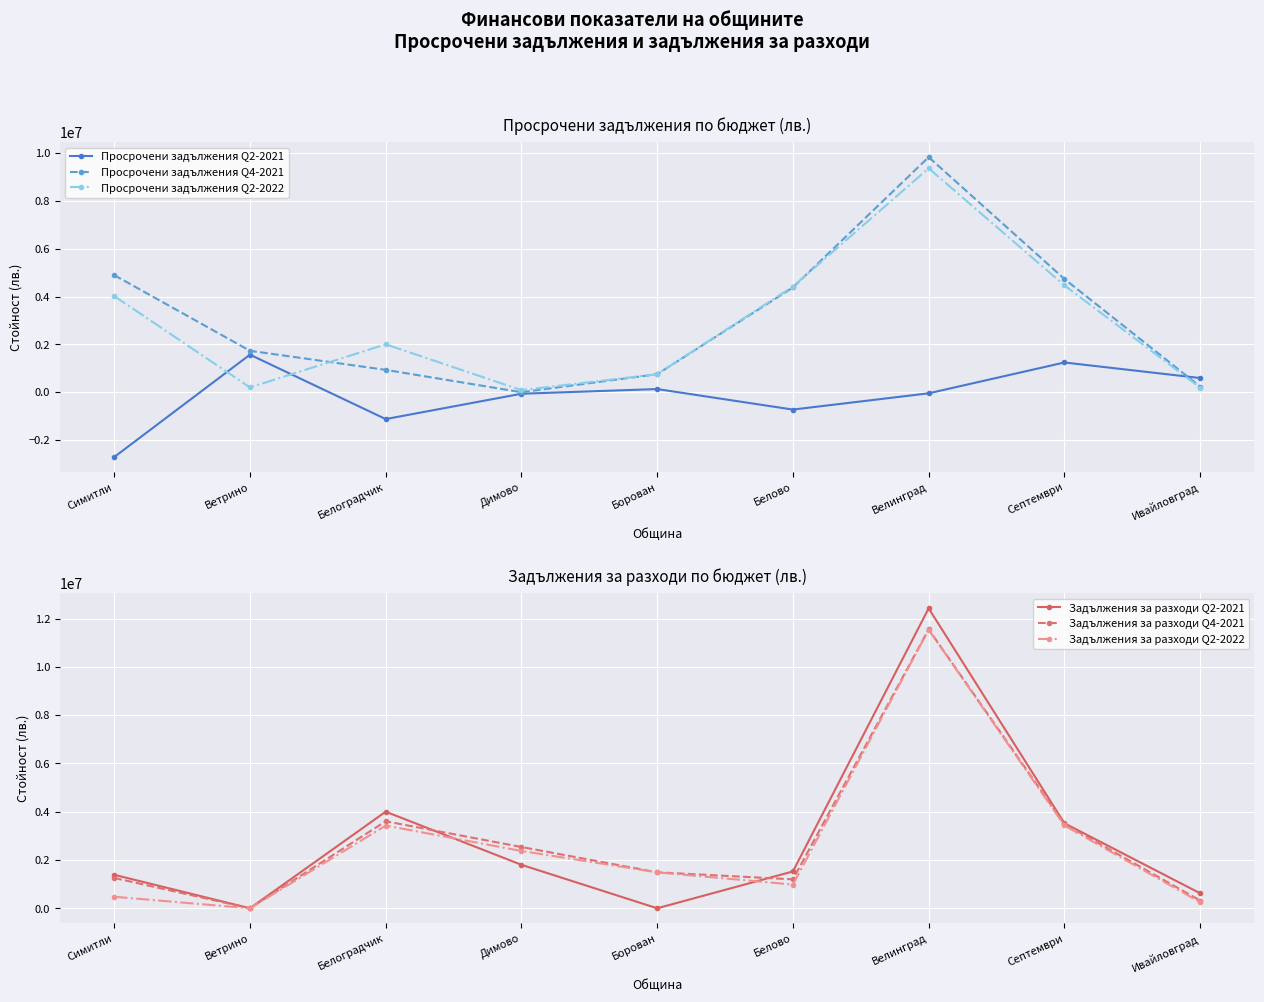

True or false: Задължения за разходи Q2-2021 has a value of 1526824 at Белово.

True